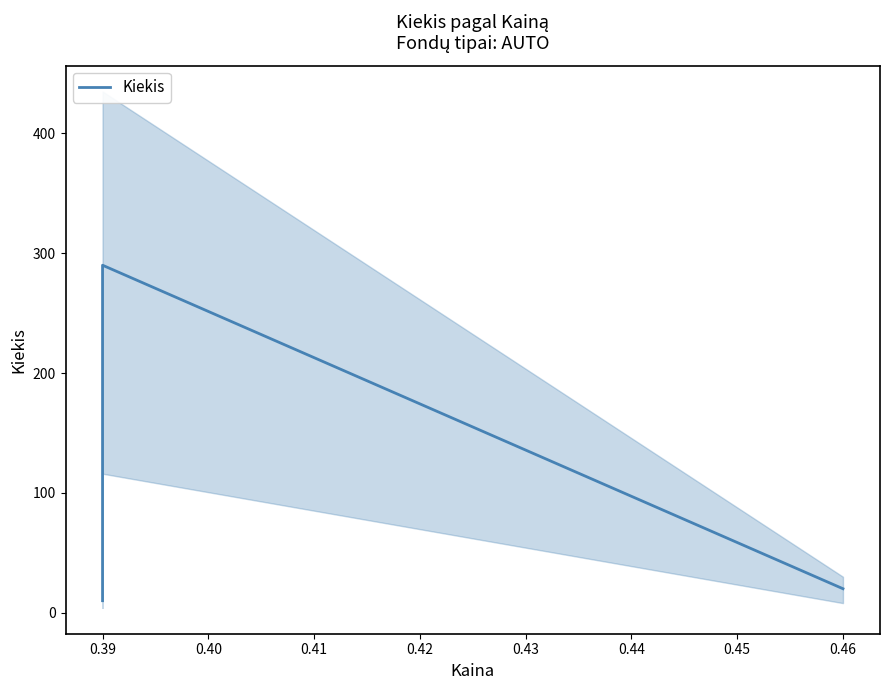

The value at 0.39 is 122. True or false?

False